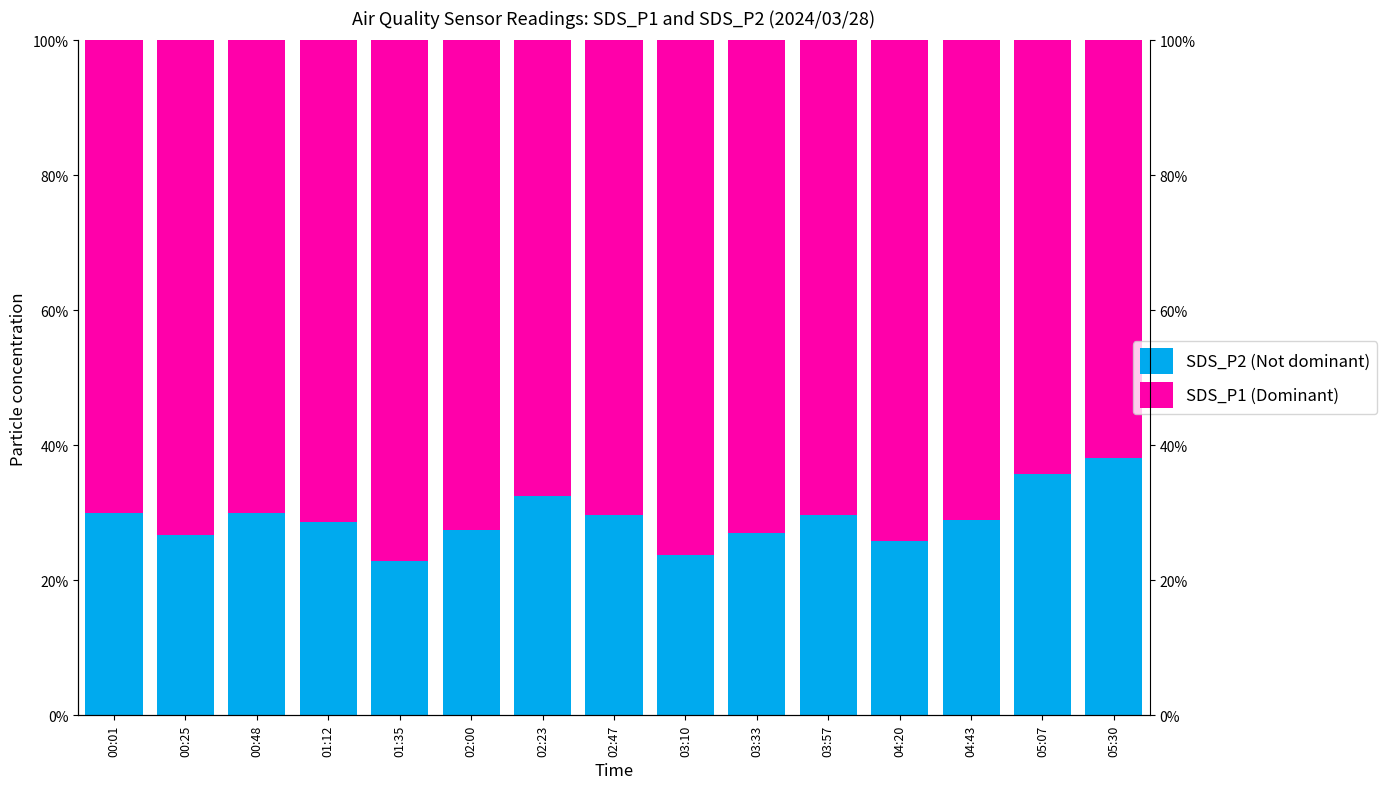

True or false: SDS_P1 (Dominant) has a value of 70.4 at 02:47.

True